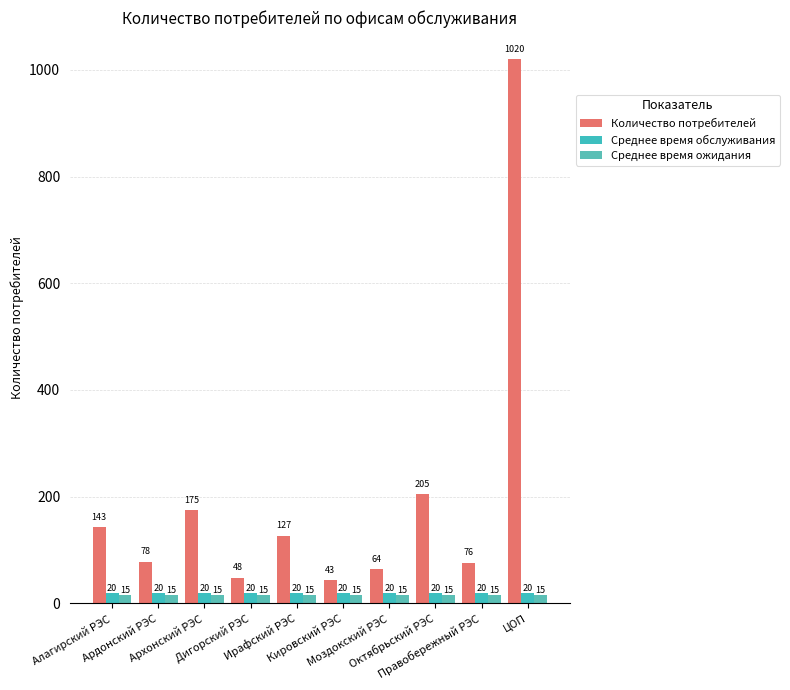

What is the minimum value for Среднее время ожидания?

15